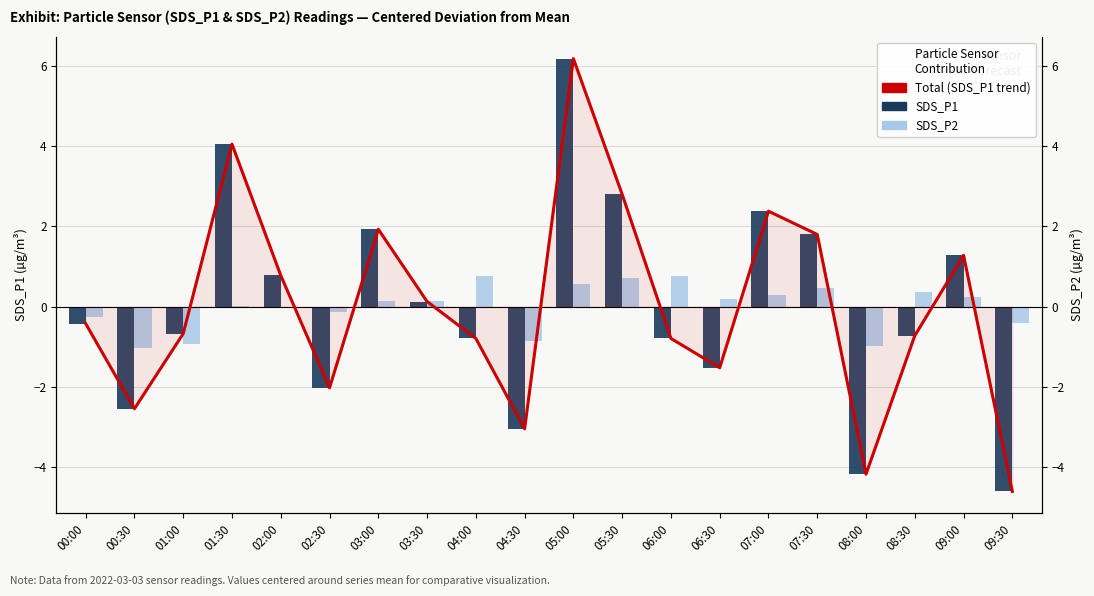

What is the difference between the SDS_P1 values at 09:30 and 03:00?

6.5